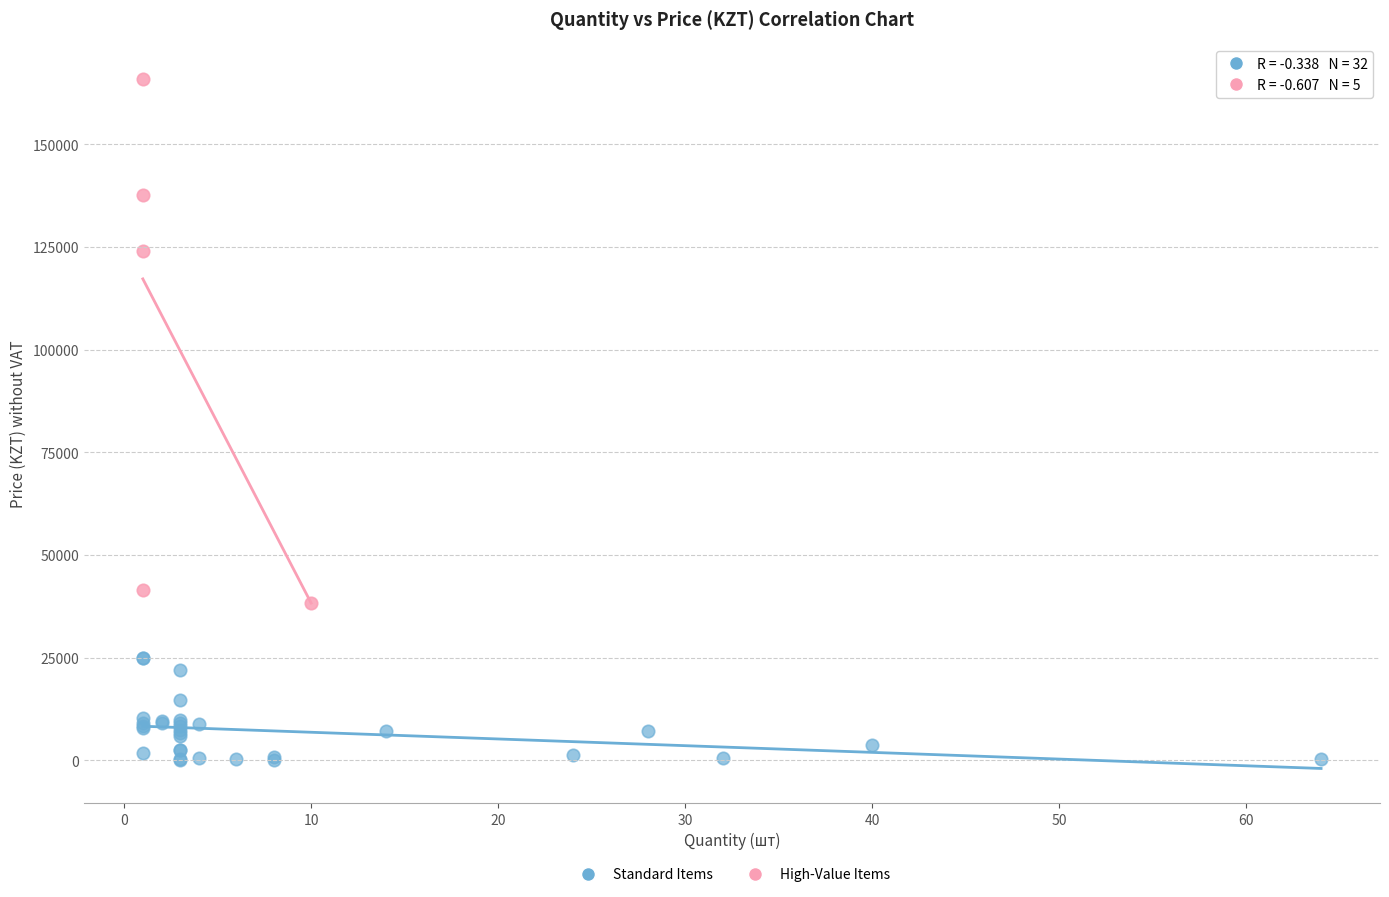

Which series reaches the minimum Y coordinate?

Standard Items